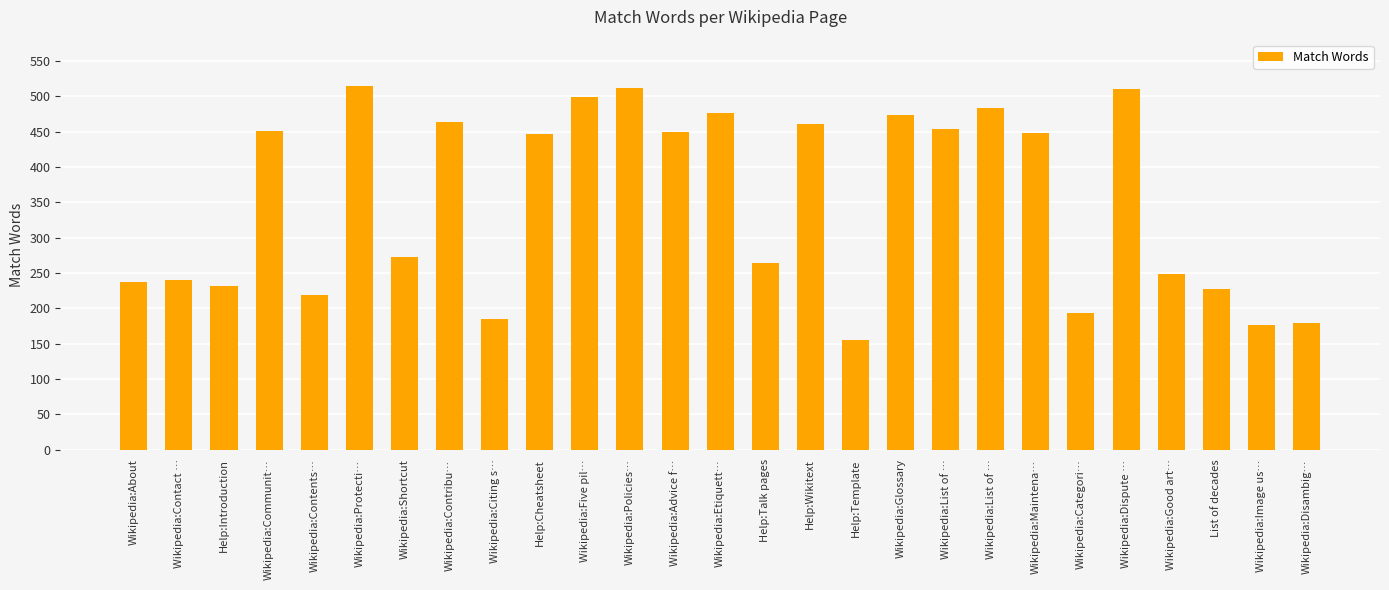

How many bars are there in total?

27